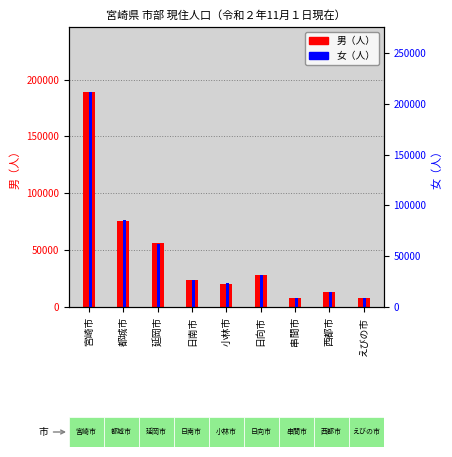

Which series has the largest total across all categories?

女（人）